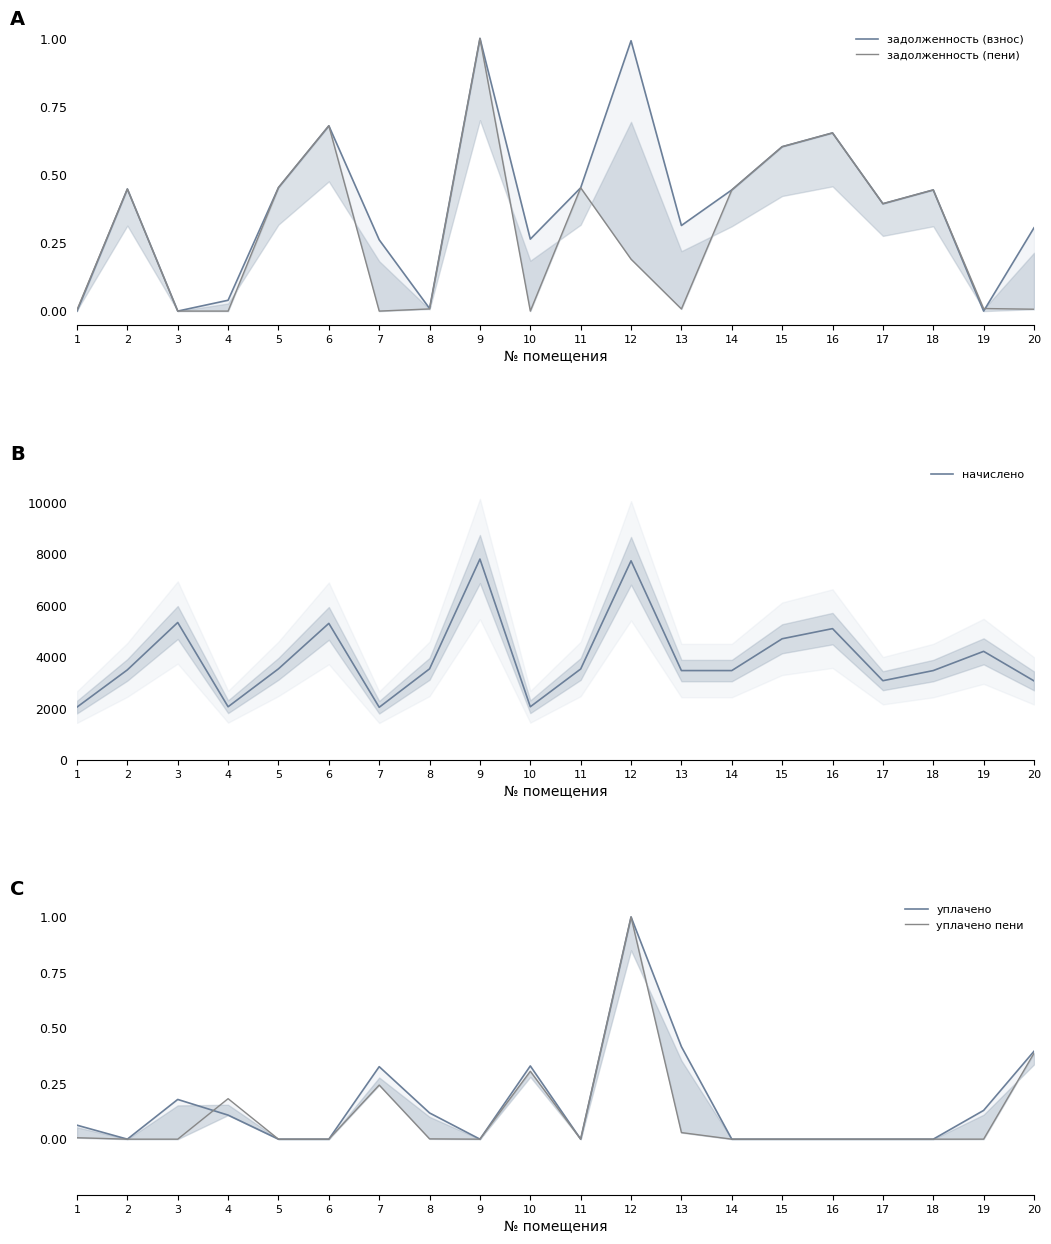

True or false: начислено and задолженность (взнос) cross at least once.

False